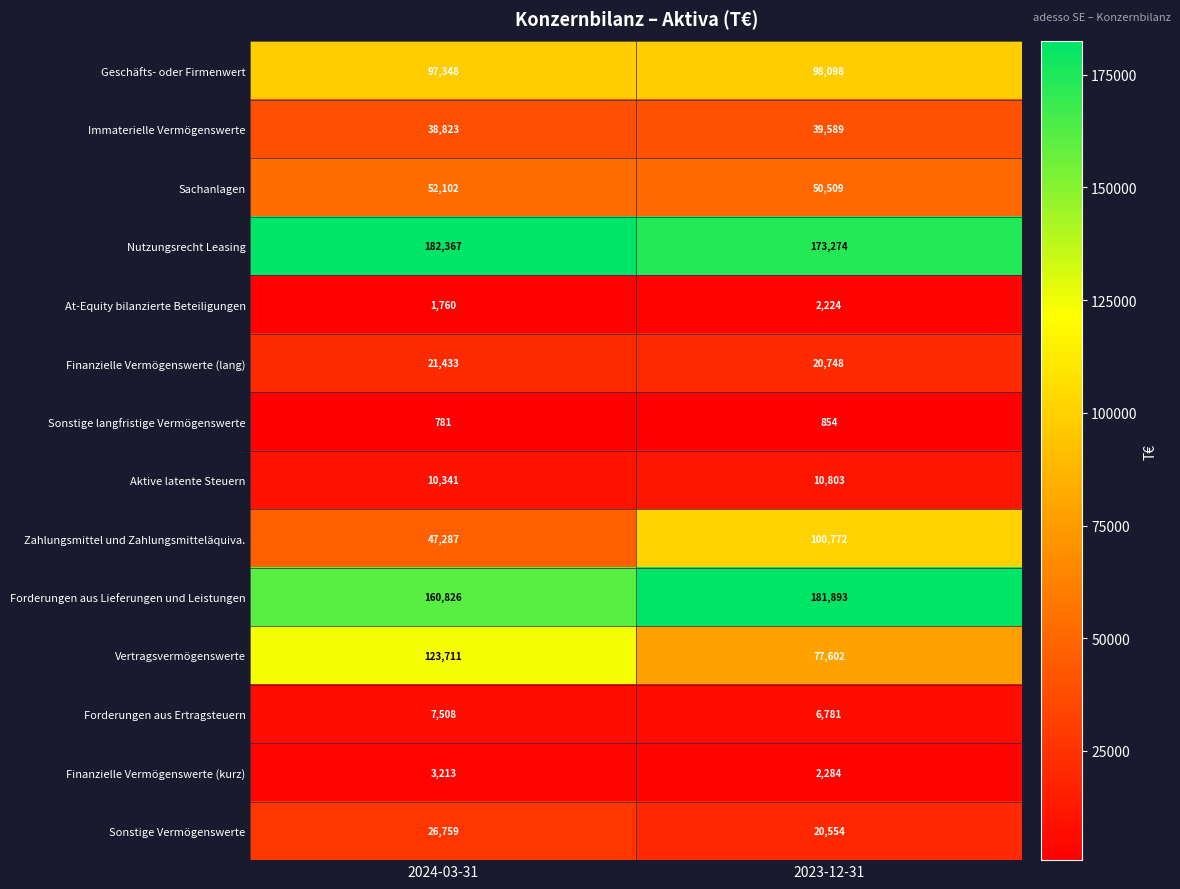

At which category is the sum across all series the highest?

2023-12-31